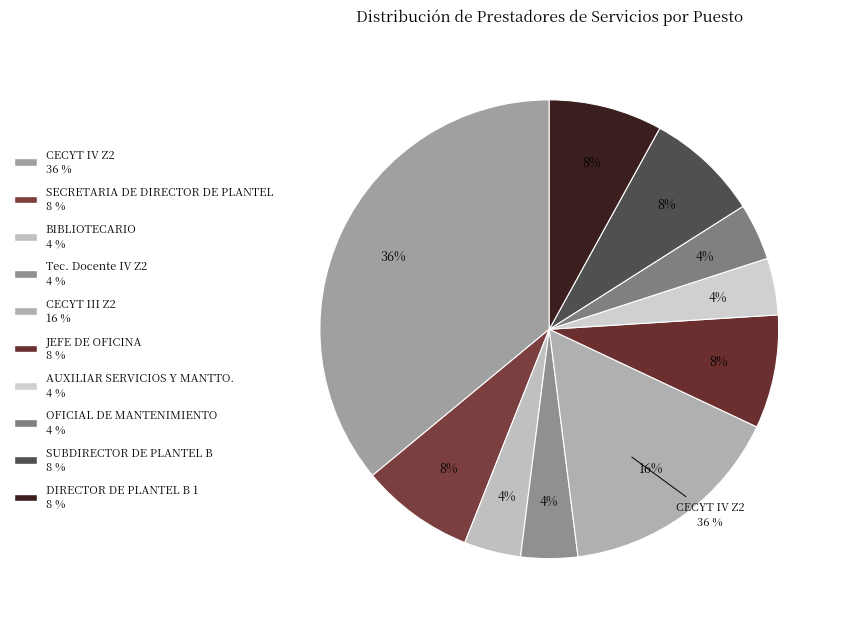

Does Tec. Docente IV Z2 account for over 50% of the chart?

No